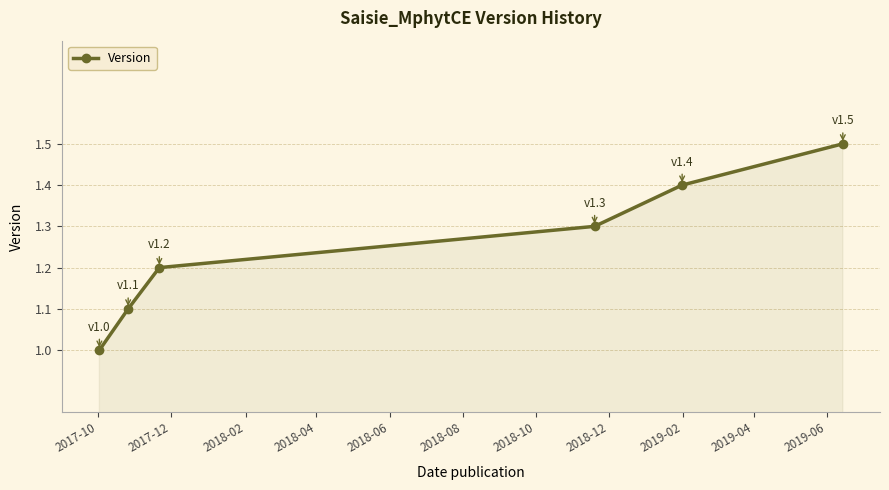

True or false: the data has more than 0 interior local peaks.

False